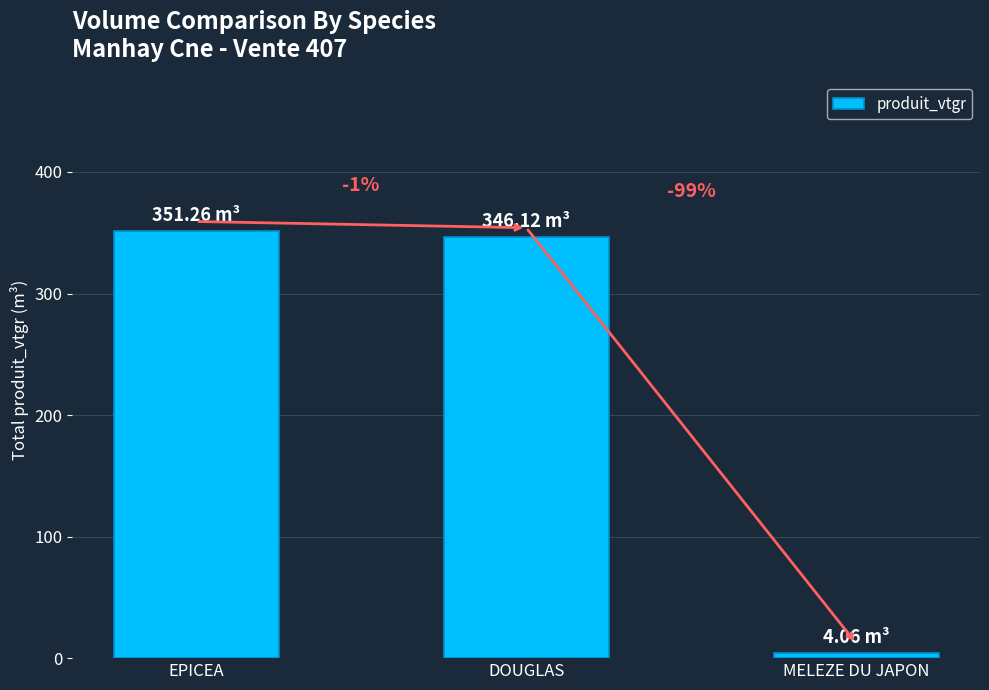

Reading left to right, what are all the values shown in this chart?

351.3	346.1	4.1